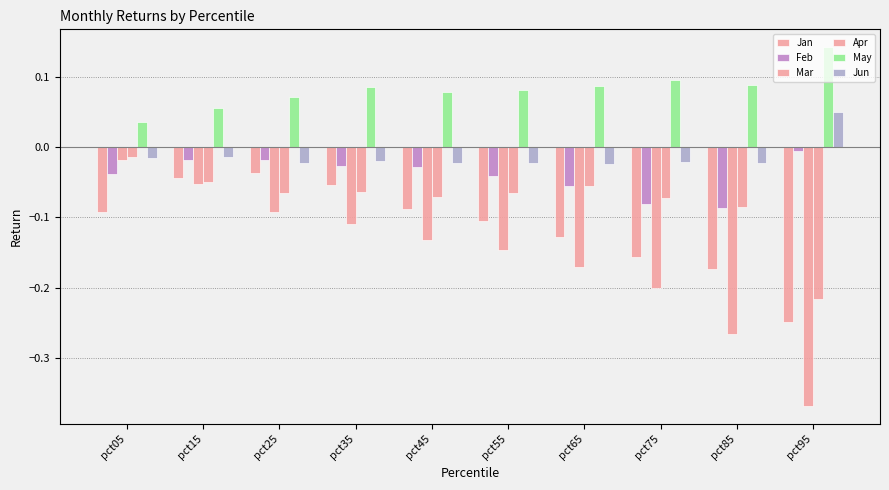

Does the chart contain any negative values?

Yes